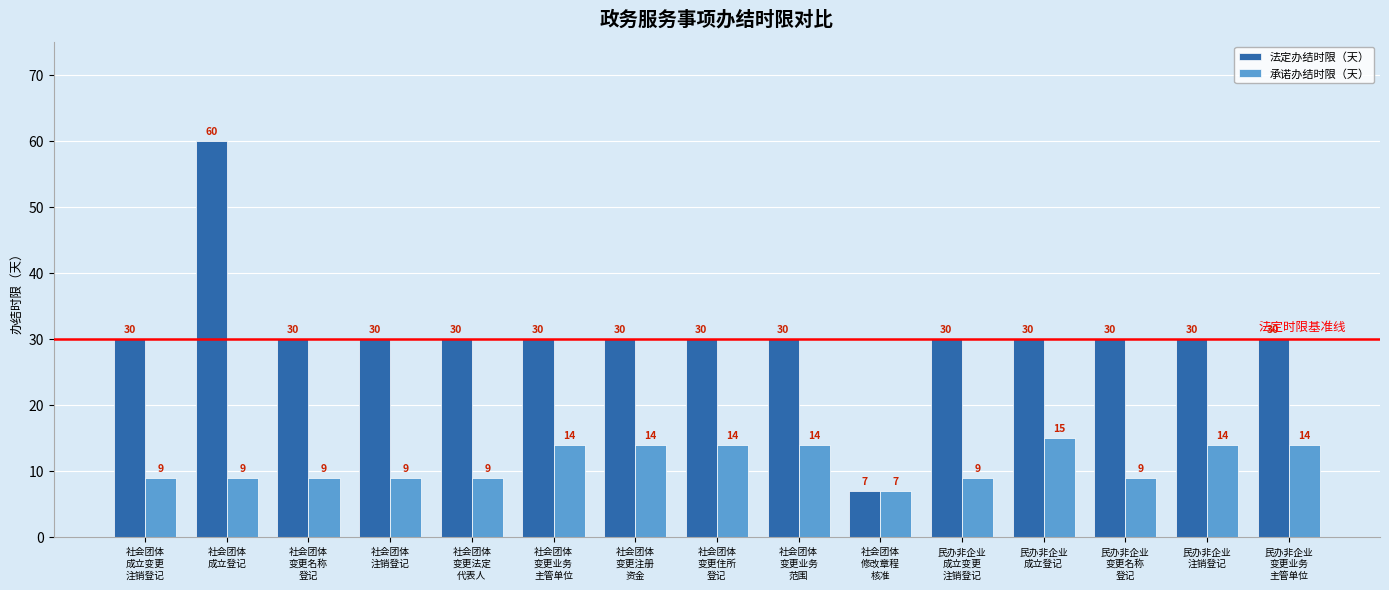

What value does the 法定办结时限（天） series have at 社会团体
变更名称
登记, to the nearest 5?

30